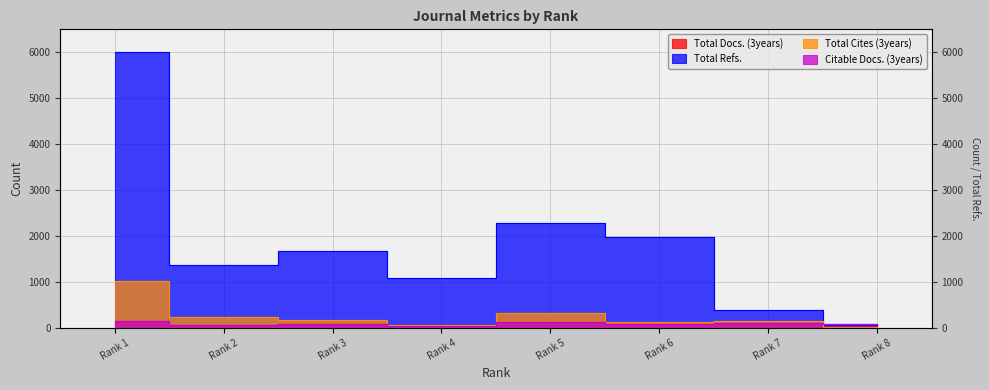

Read the Total Refs. value at Rank 8, to the nearest 10.

50